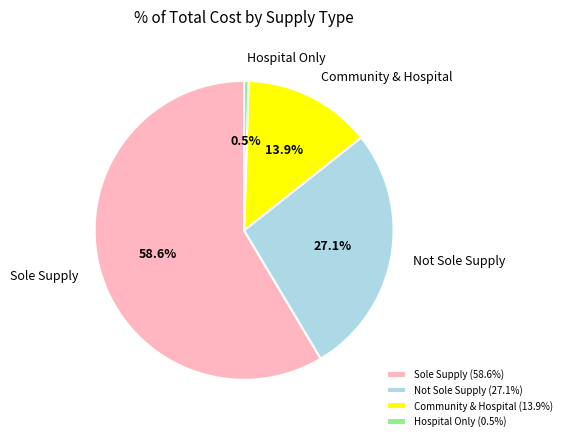

To the nearest percent, what is the difference between the largest and smallest slice percentages?

58%